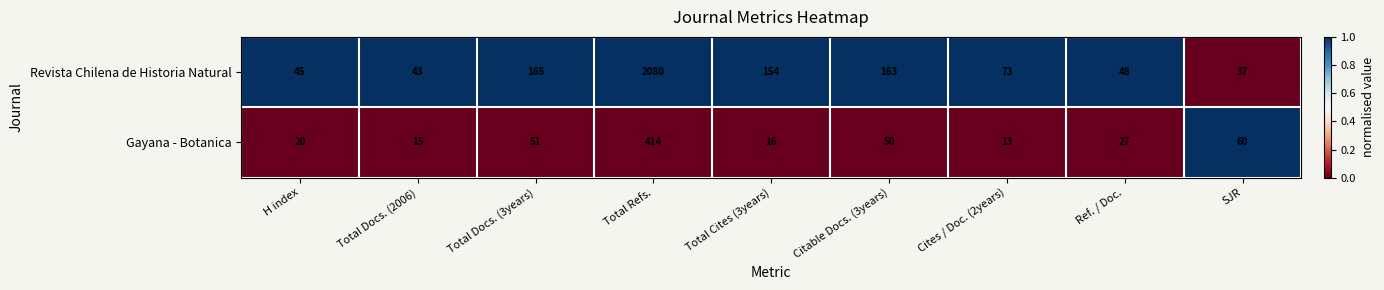

What is the maximum value shown in the chart?

2080